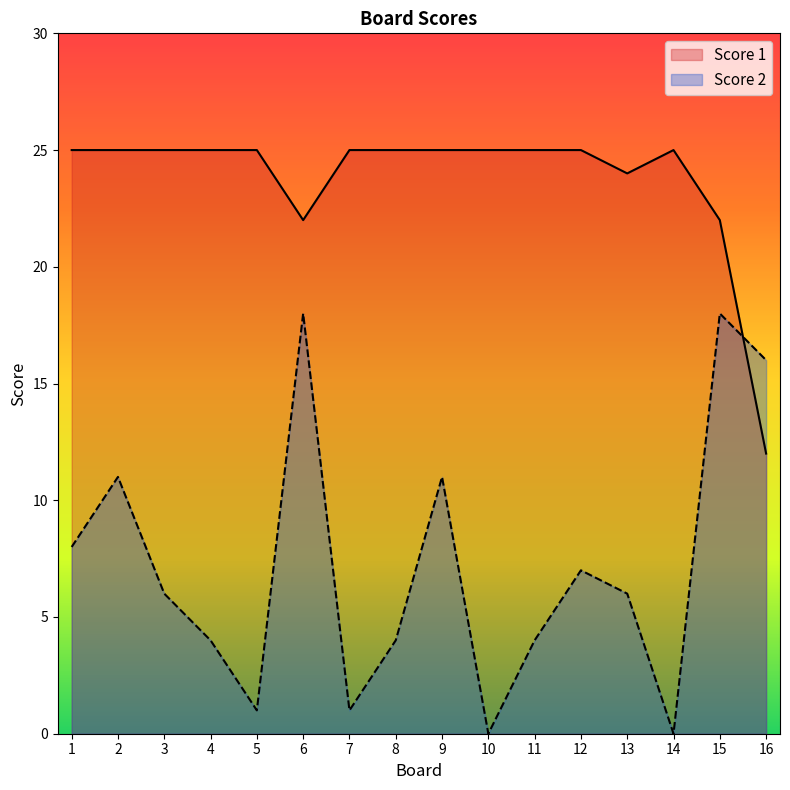

Reading left to right, list all the values displayed in this chart.

Score 2: 1=8	2=11	3=6	4=4	5=1	6=18	7=1	8=4	9=11	10=0	11=4	12=7	13=6	14=0	15=18	16=16
Score 1: 1=25	2=25	3=25	4=25	5=25	6=22	7=25	8=25	9=25	10=25	11=25	12=25	13=24	14=25	15=22	16=12